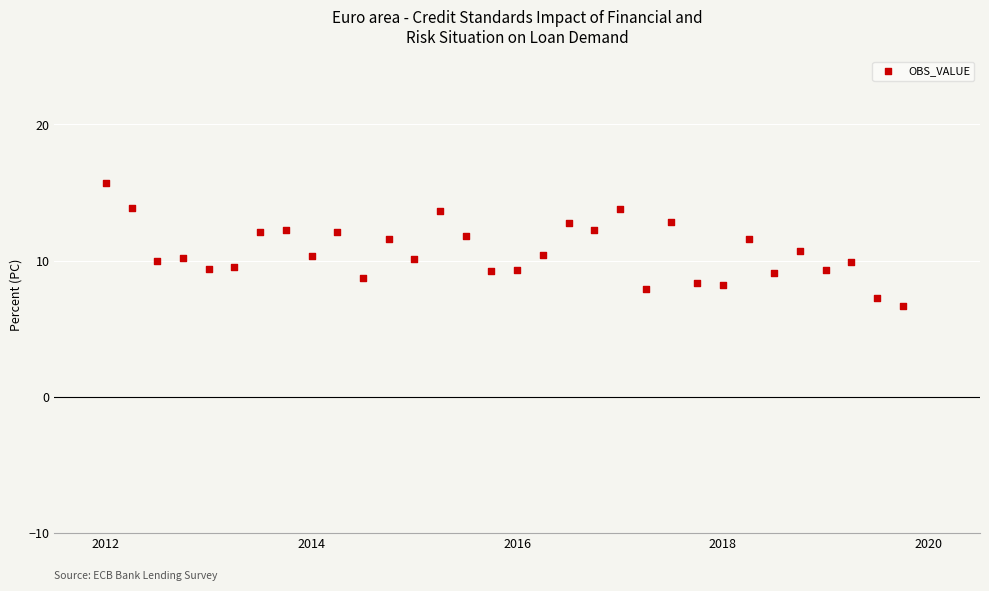

What is the range of Y values (max minus min)?

9.1